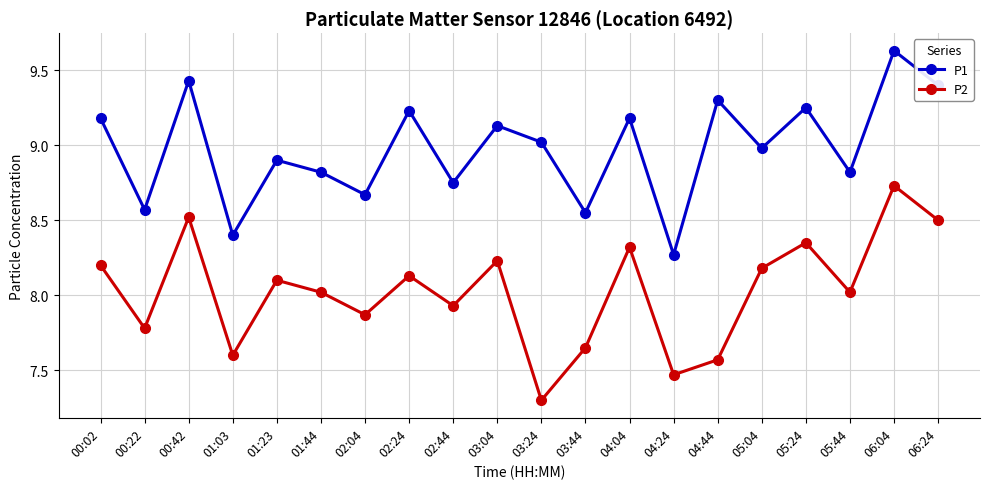

At how many categories does at least one series exceed 7?

20